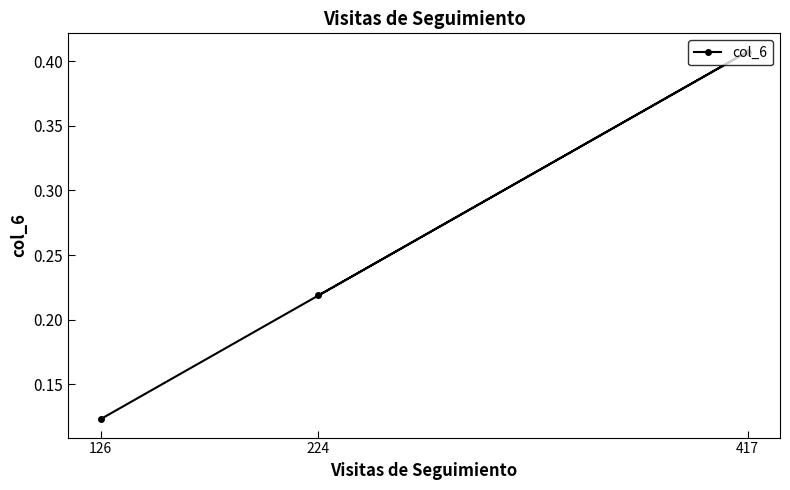

How many lines are shown in the chart?

1